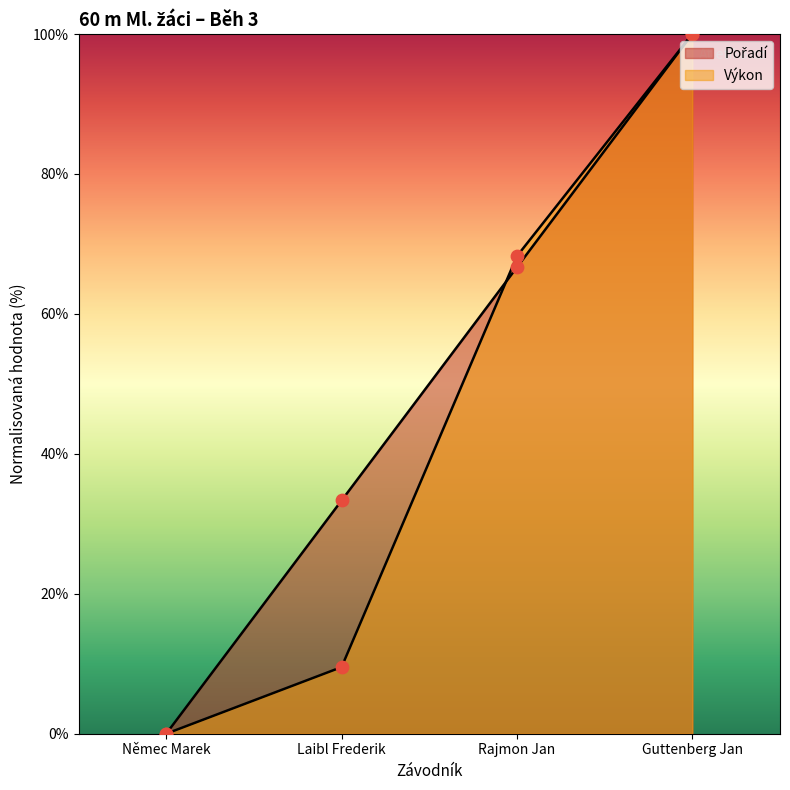

Which series has the widest spread of Y values?

Pořadí